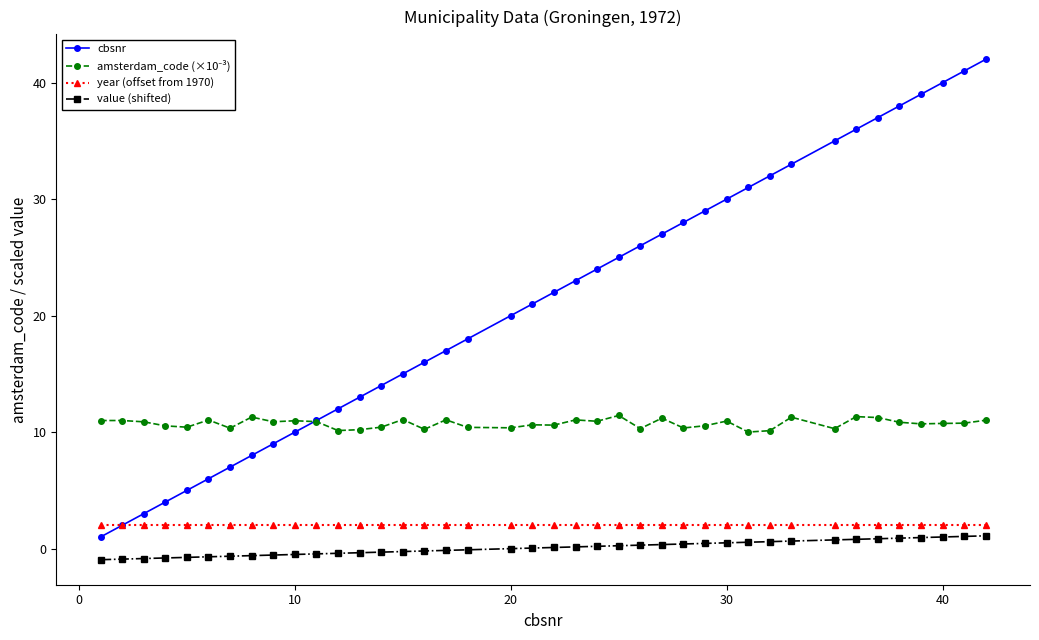

What is the sum of all value (shifted) values?

2.5